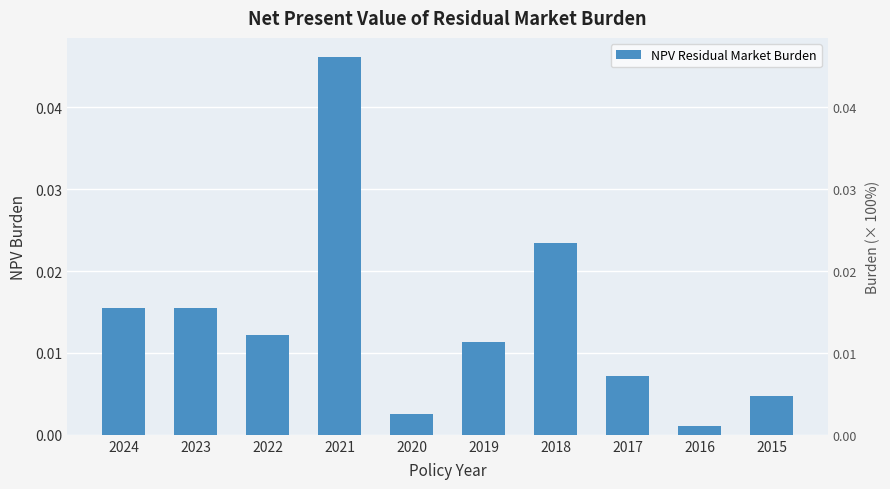

Between 2020 and 2016, which is larger?

2020